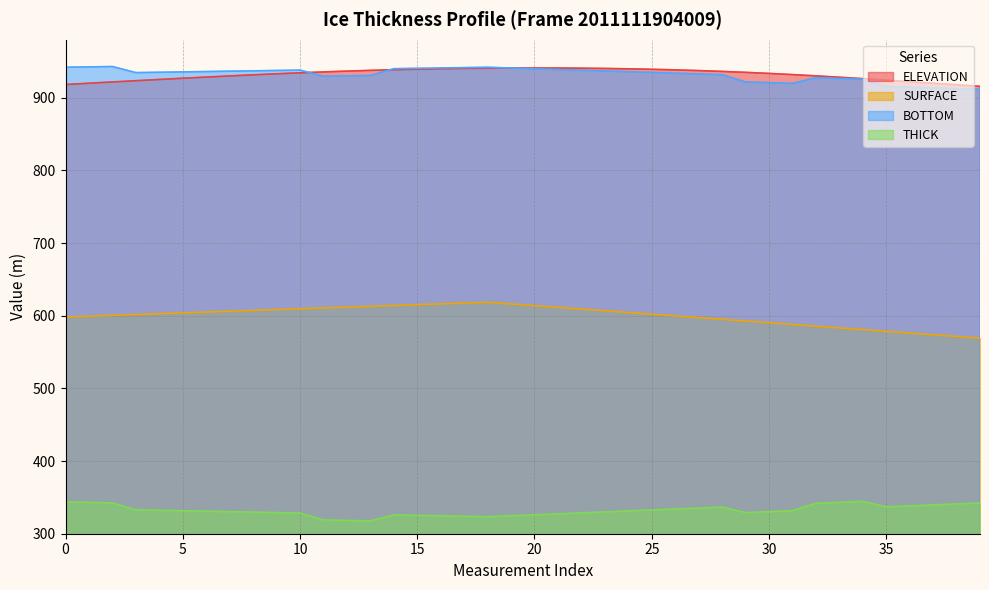

True or false: BOTTOM has a value of 1631.3 at 29.

False